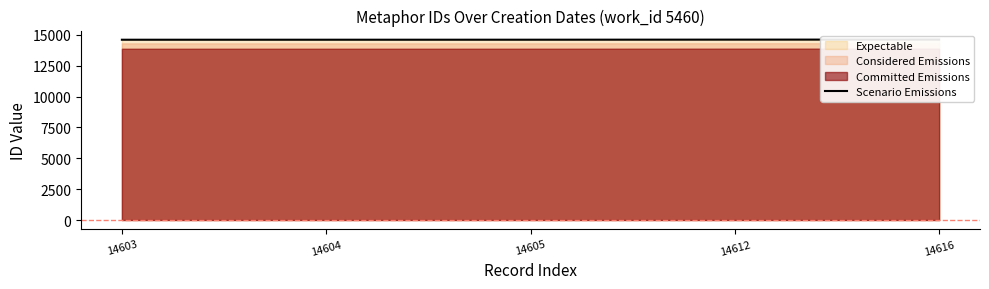

At which category does the chart reach its peak across all series?

14616